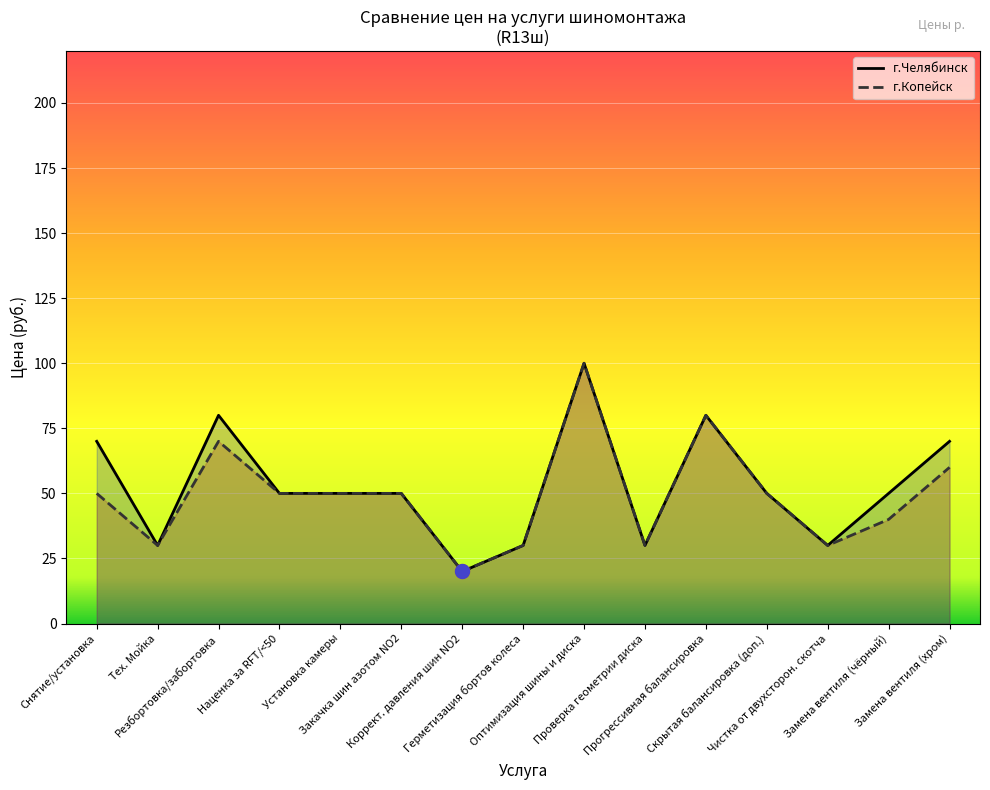

What is the lowest value of the г.Челябинск series?

20